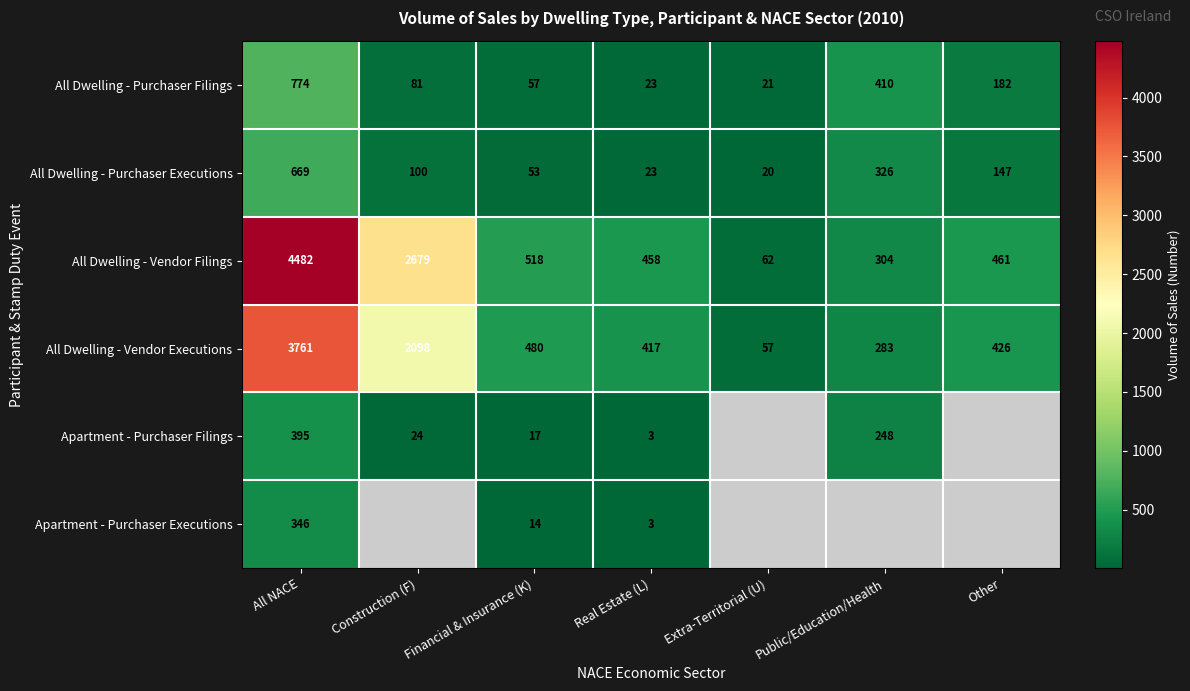

What is the average value of the All Dwelling - Vendor Executions series?

1075